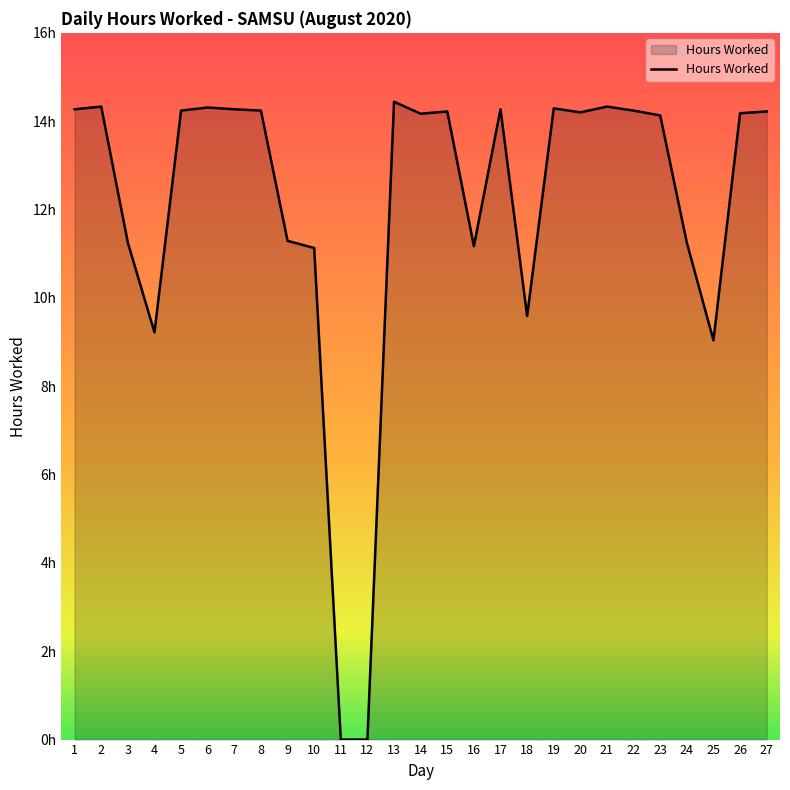

Does the chart have visible grid lines?

No